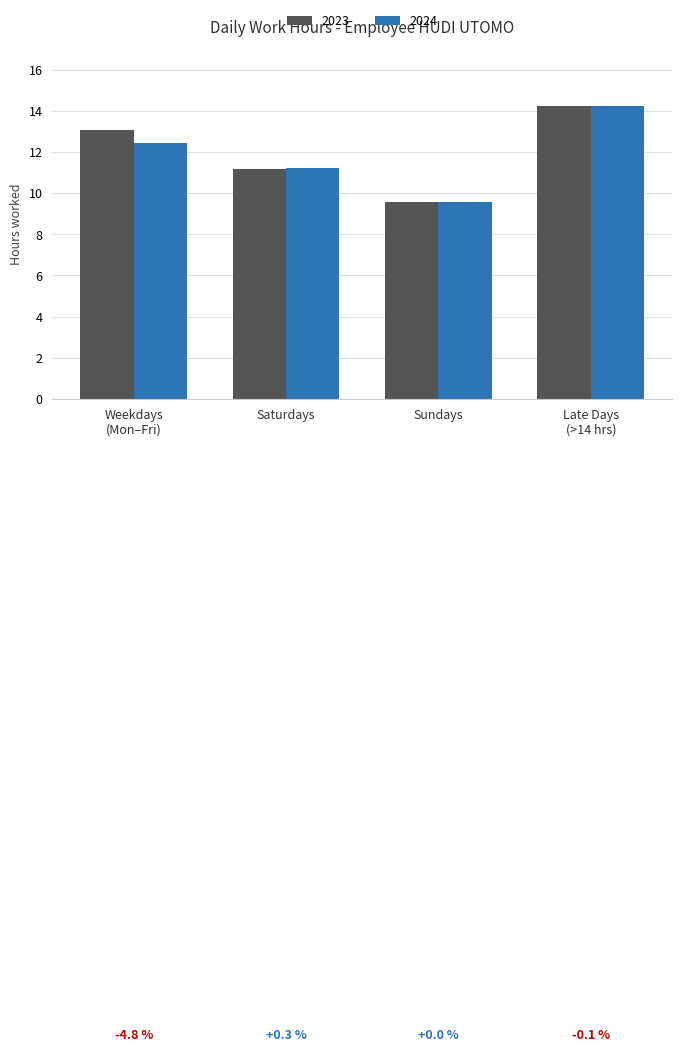

Which series has the largest total across all categories?

2023